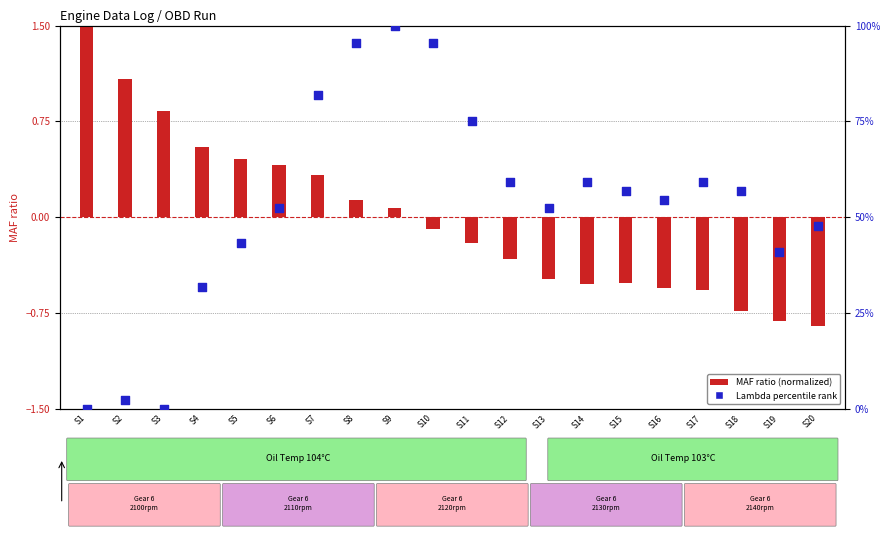

Is the value of Lambda percentile rank at S11 greater than the value of MAF ratio (normalized) at S12?

Yes